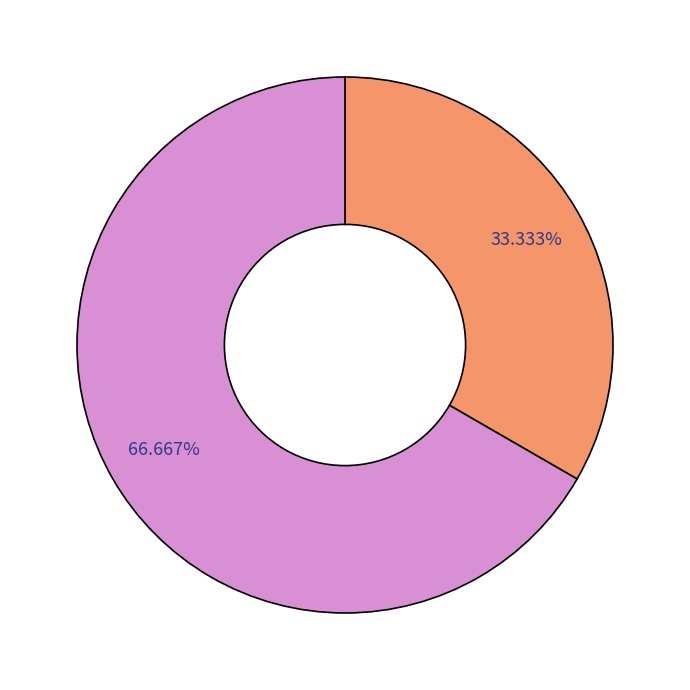

Does any single category account for the majority?

Yes